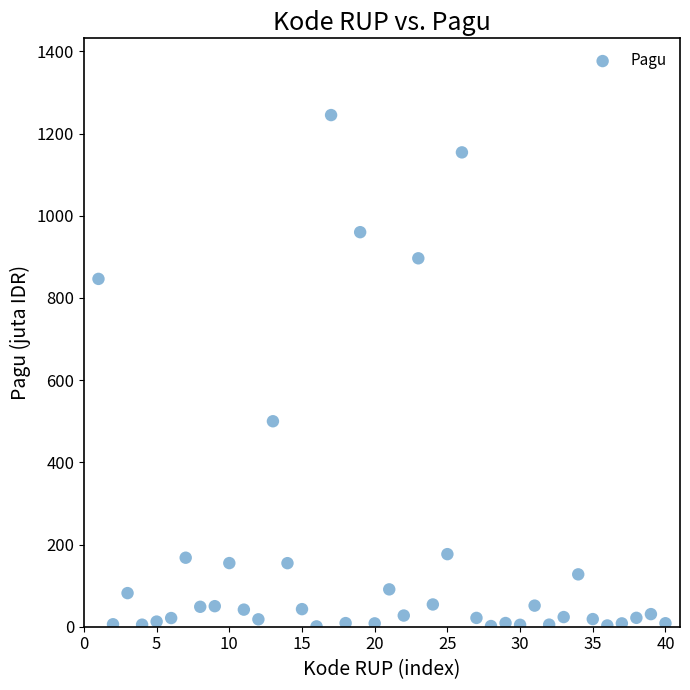

What is the range of Y values (max minus min)?

1244.1